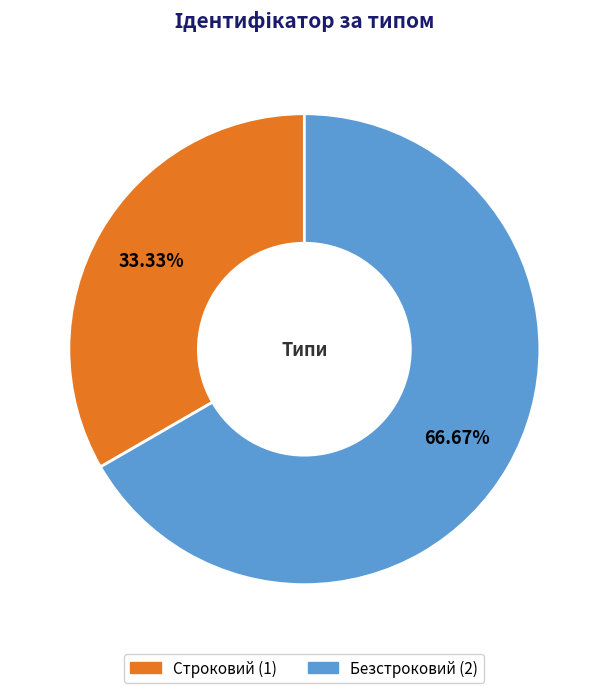

To the nearest percent, what portion does Строковий represent?

33%